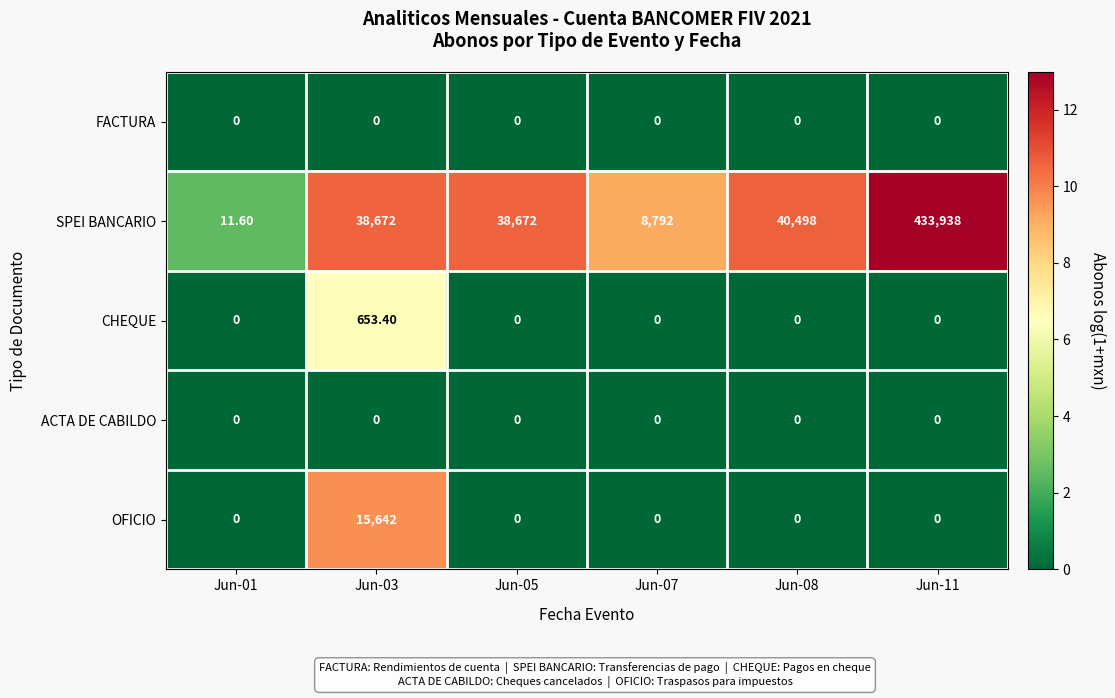

Which series has the largest range (max minus min)?

SPEI BANCARIO